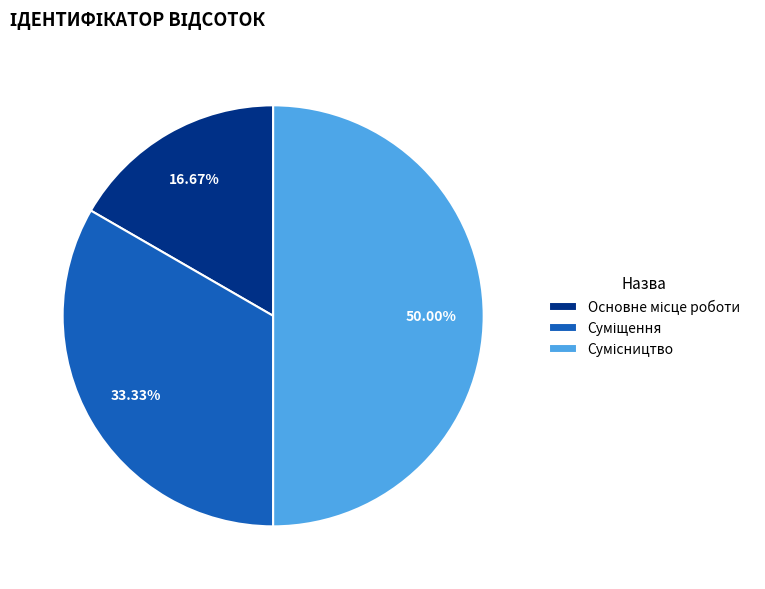

The Суміщення slice represents 22% of the pie. True or false?

False